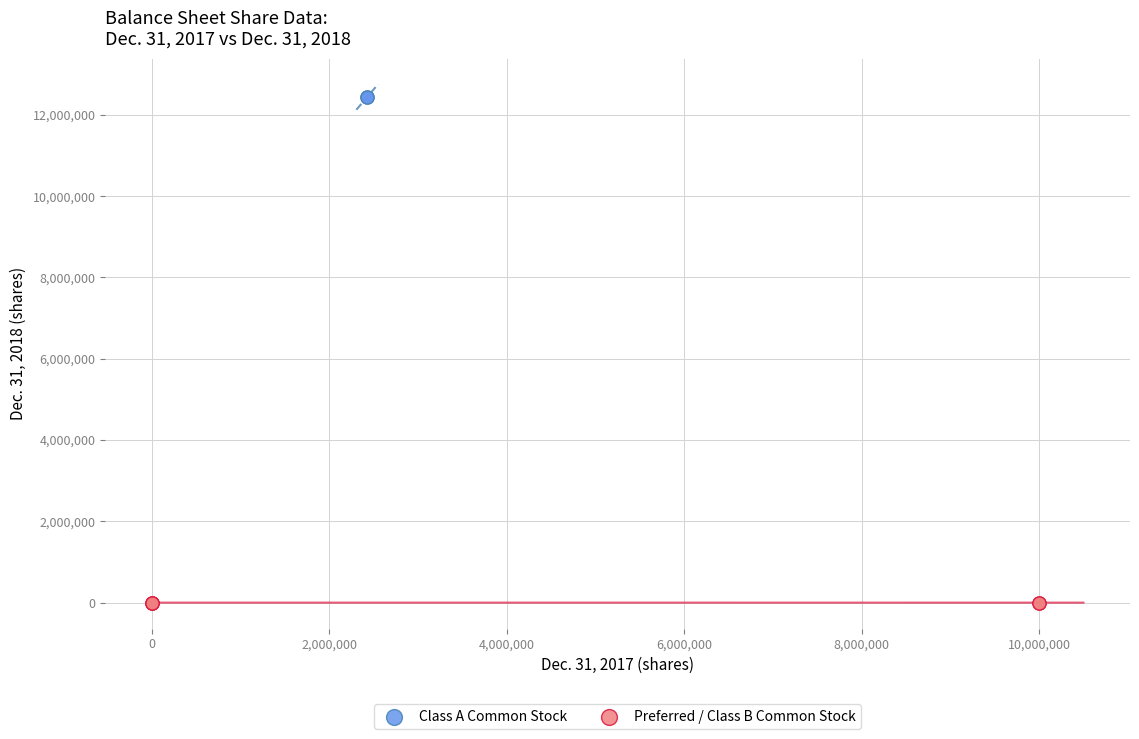

Which series reaches the minimum Y coordinate?

Preferred / Class B Common Stock